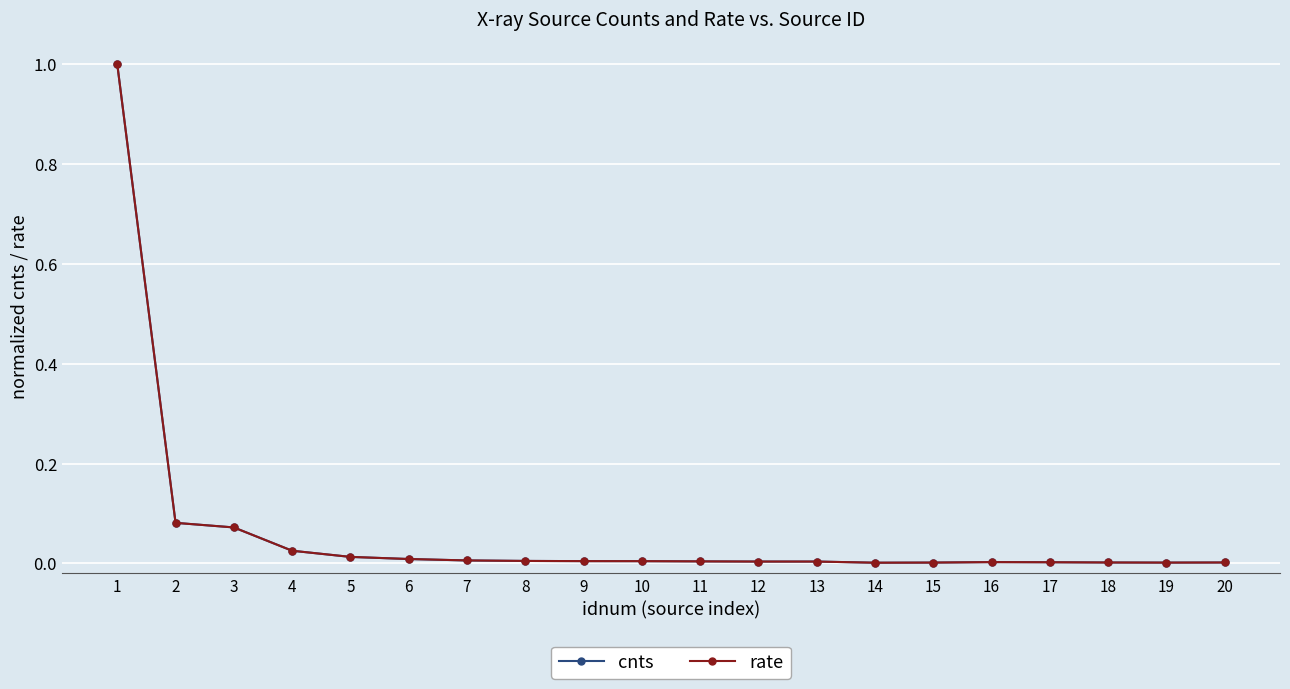

What are all the series names shown in the legend?

cnts, rate